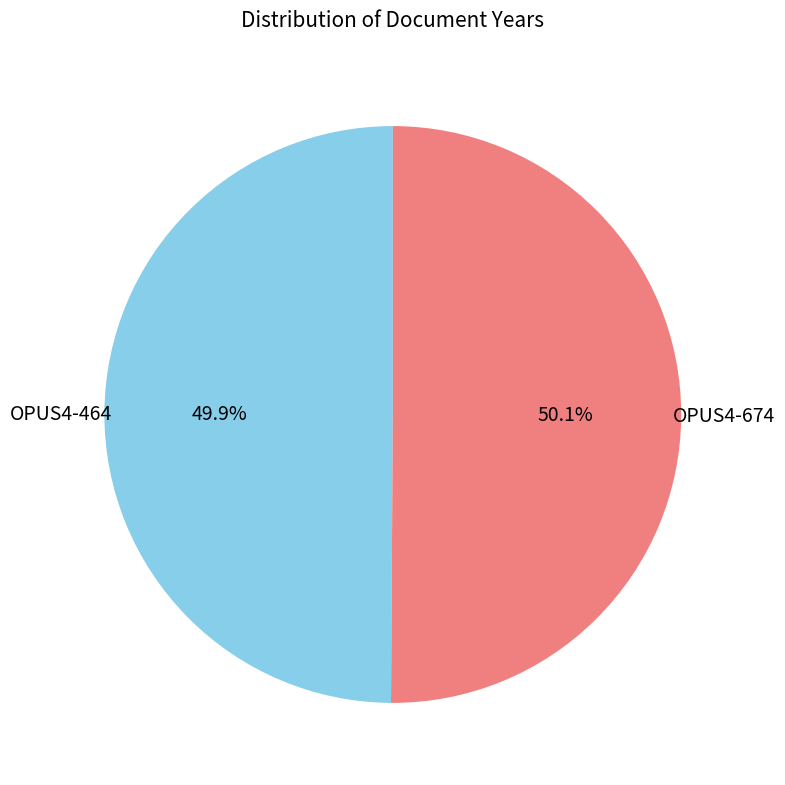

The OPUS4-674 slice represents 65% of the pie. True or false?

False